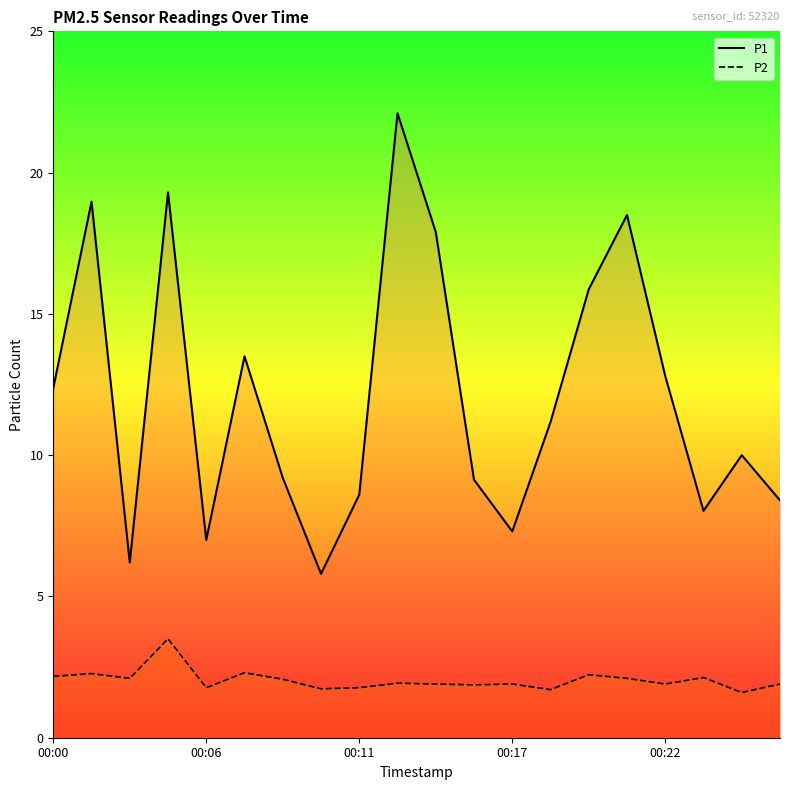

What is the difference between the maximum and minimum values in the P1 series?

16.3